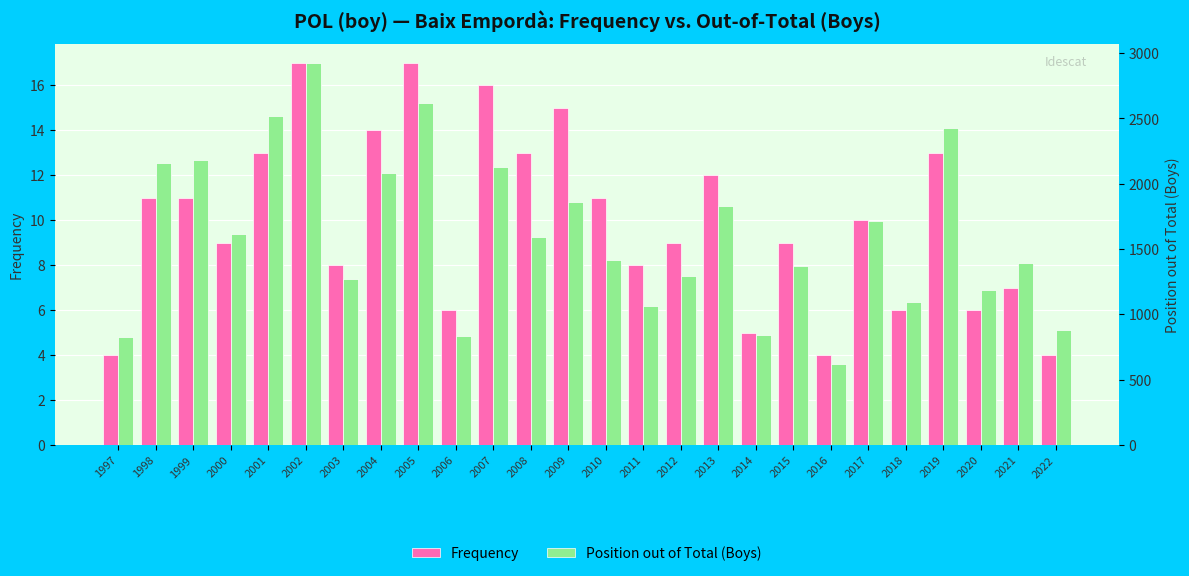

Is the value of Frequency at 2004 greater than the value of Position out of Total (Boys) at 2008?

No